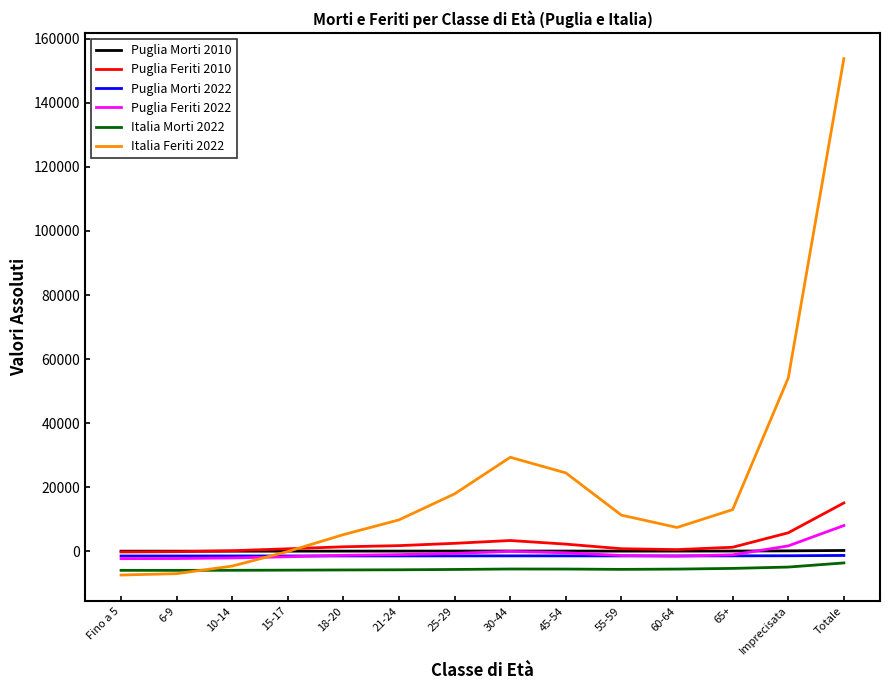

True or false: Italia Morti 2022 and Puglia Morti 2010 intersect in this chart.

False